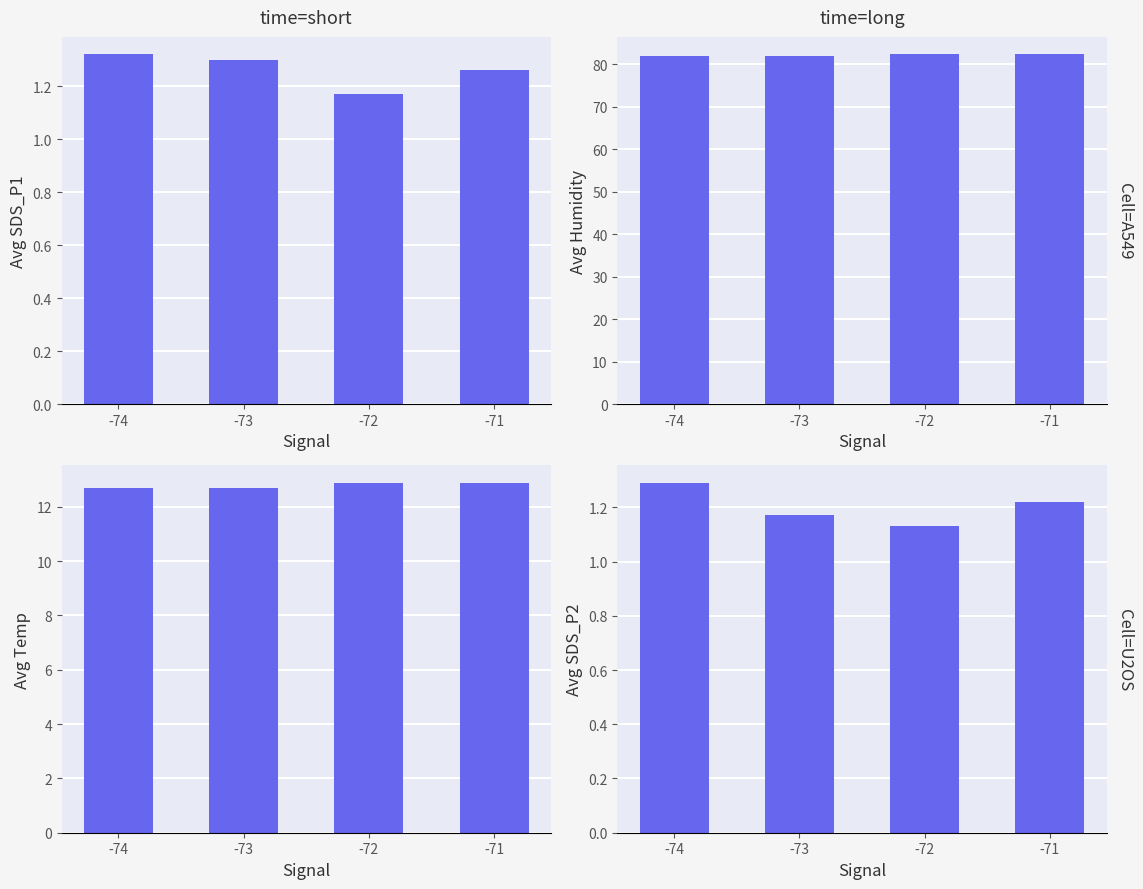

Reading left to right, transcribe all the data shown in this chart.

top_left: -74=1.3	-73=1.3	-72=1.2	-71=1.3
top_right: -74=82.0	-73=81.8	-72=82.3	-71=82.3
bottom_left: -74=12.7	-73=12.7	-72=12.9	-71=12.9
bottom_right: -74=1.3	-73=1.2	-72=1.1	-71=1.2